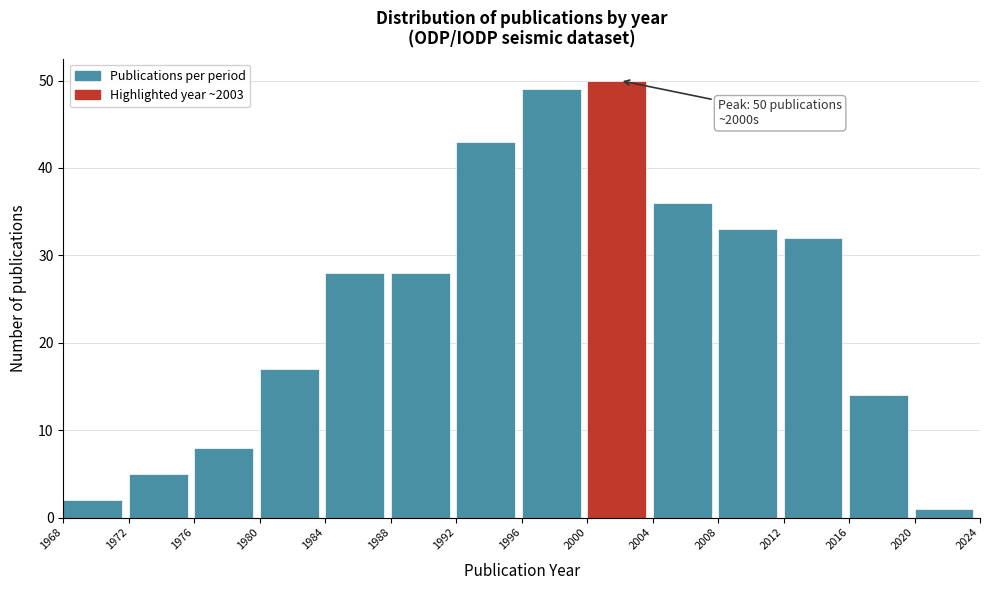

Over which range of the x-axis is the bar tallest?

2000 to 2004